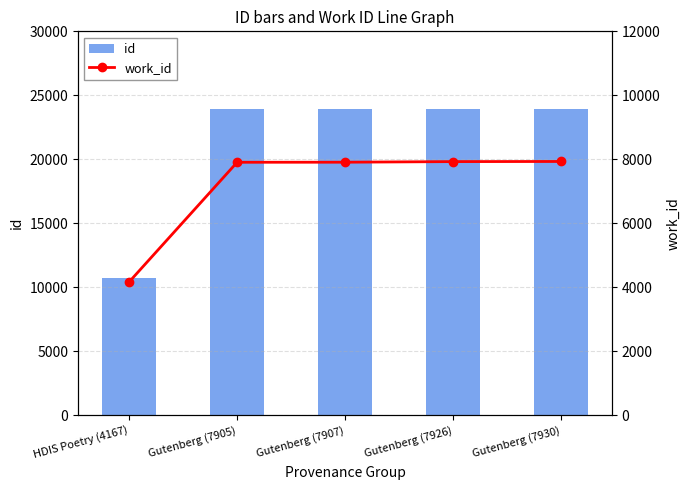

What is the difference between the work_id values at Gutenberg (7930) and Gutenberg (7905)?

25